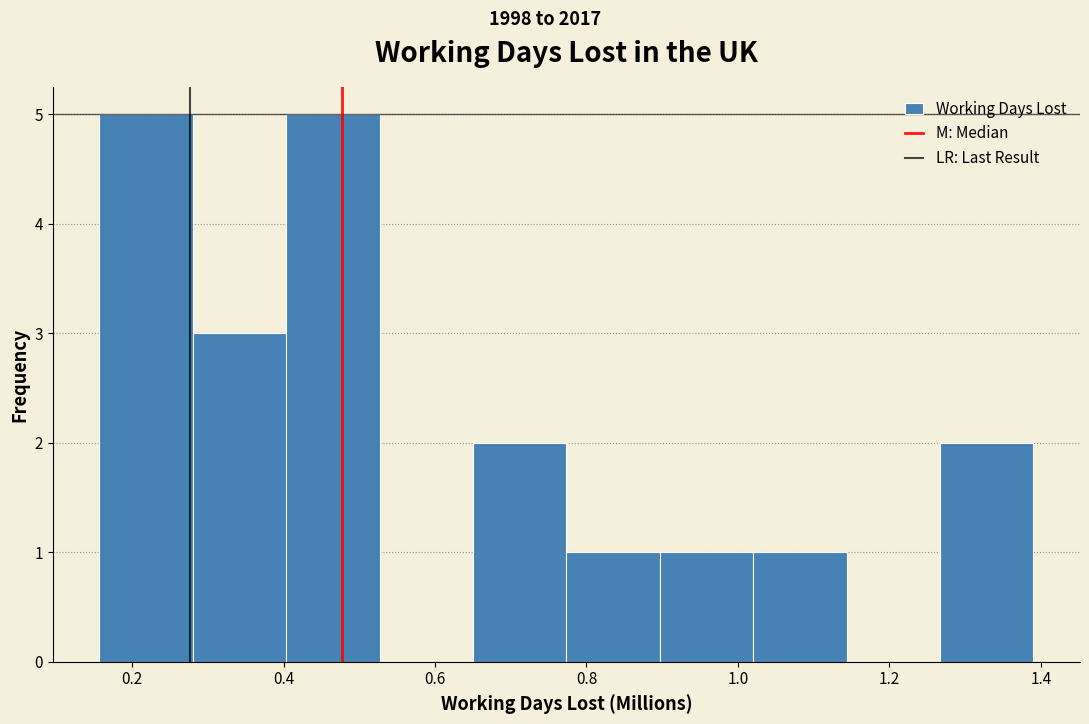

What is the height of the bar covering 1.26 to 1.40 on the x-axis? Neither the bar edges nor the heights are printed on the chart, so give them approximately, as read against the axes.

2